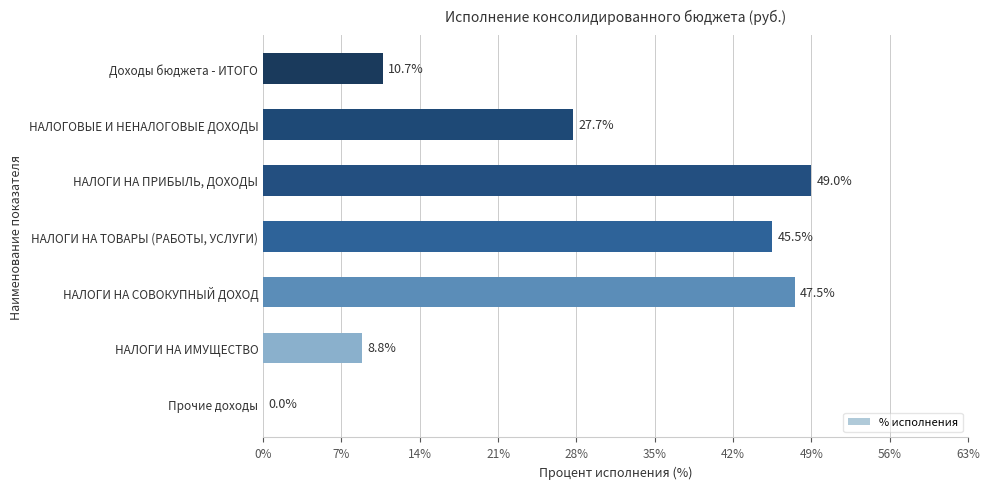

What is the sum of all values?

189.2